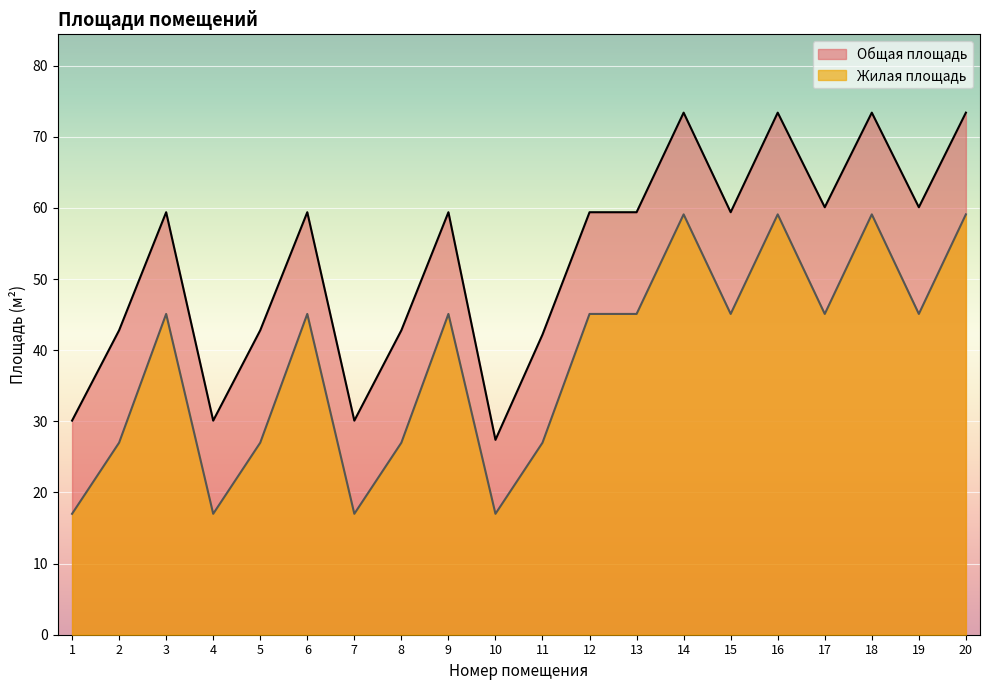

Reading left to right, transcribe all the data shown in this chart.

Общая площадь: 30.1	42.8	59.4	30.1	42.8	59.4	30.1	42.8	59.4	27.4	42.2	59.4	59.4	73.4	59.4	73.4	60.1	73.4	60.1	73.4
Жилая площадь: 17.0	27.0	45.1	17.0	27.0	45.1	17.0	27.0	45.1	17.0	27.0	45.1	45.1	59.1	45.1	59.1	45.1	59.1	45.1	59.1